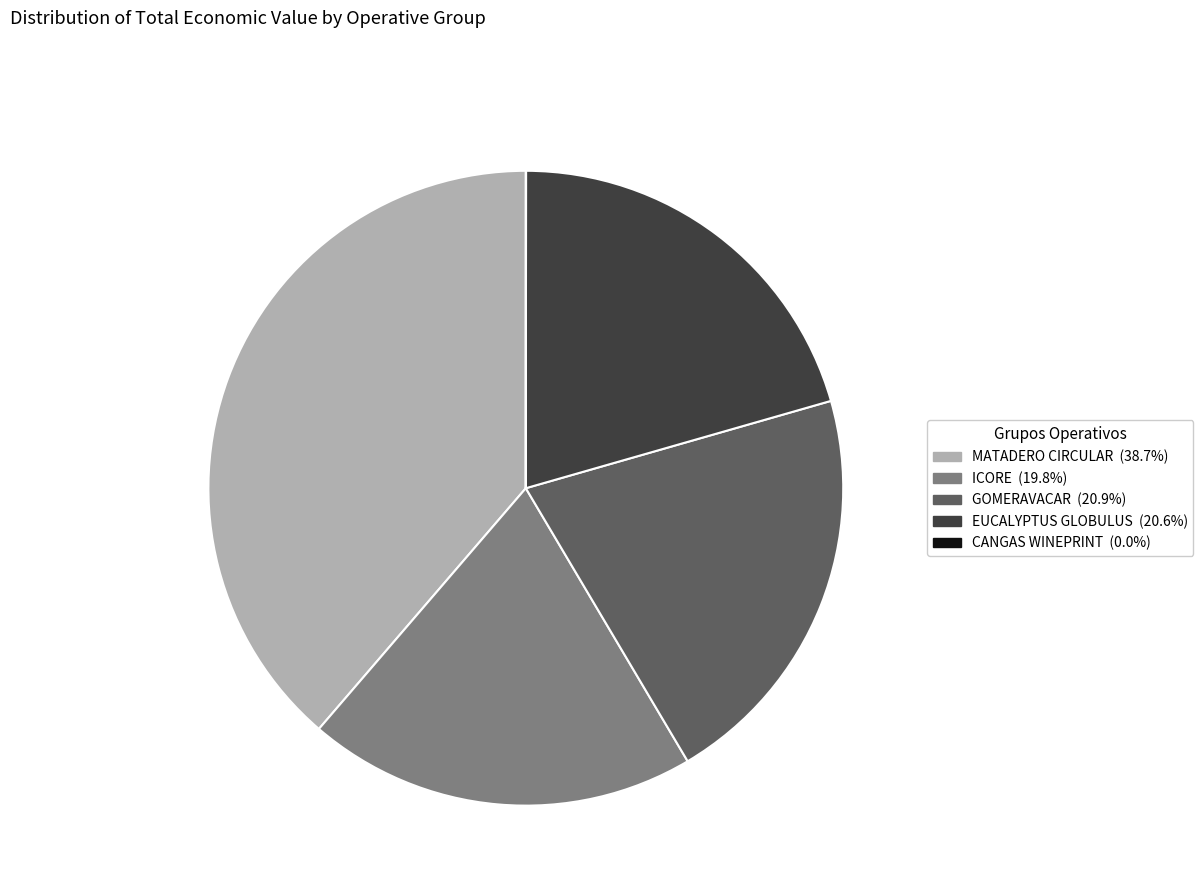

Which slice is the largest?

MATADERO CIRCULAR